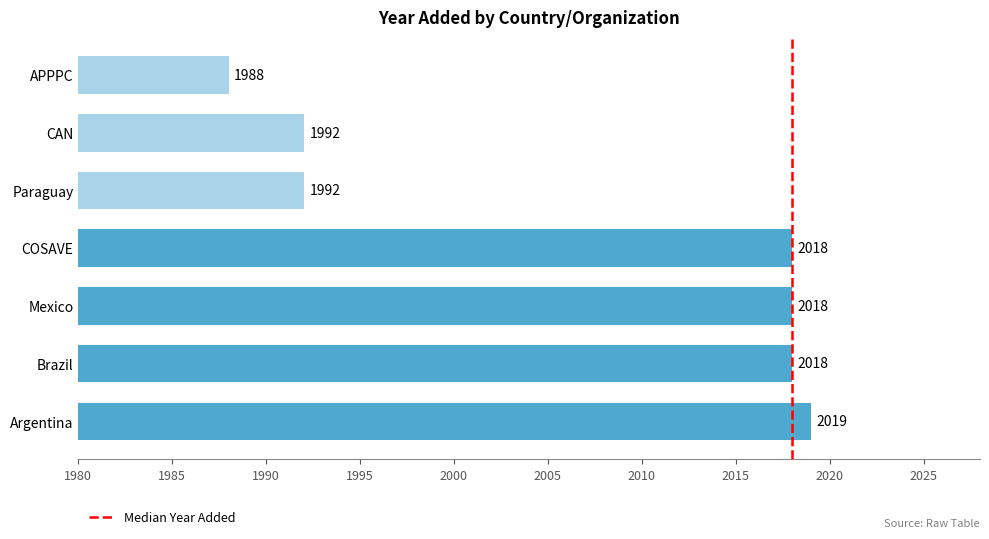

What value does the data have at Brazil, to the nearest 10?

2020